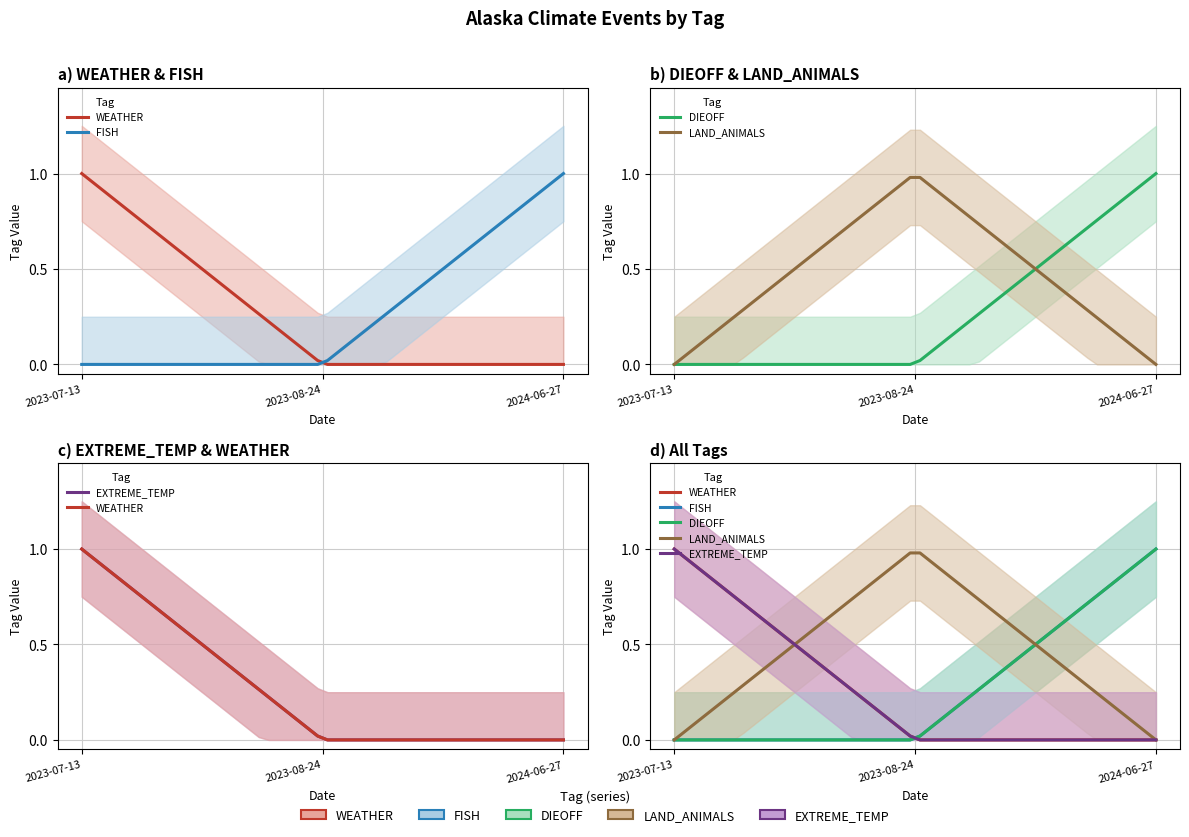

How many lines are shown in the chart?

5